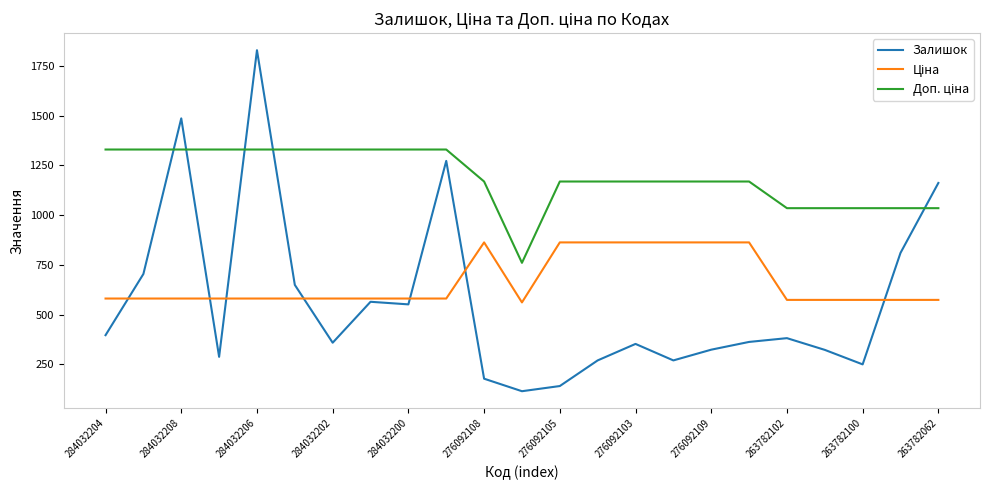

Which series has the largest range (max minus min)?

Залишок